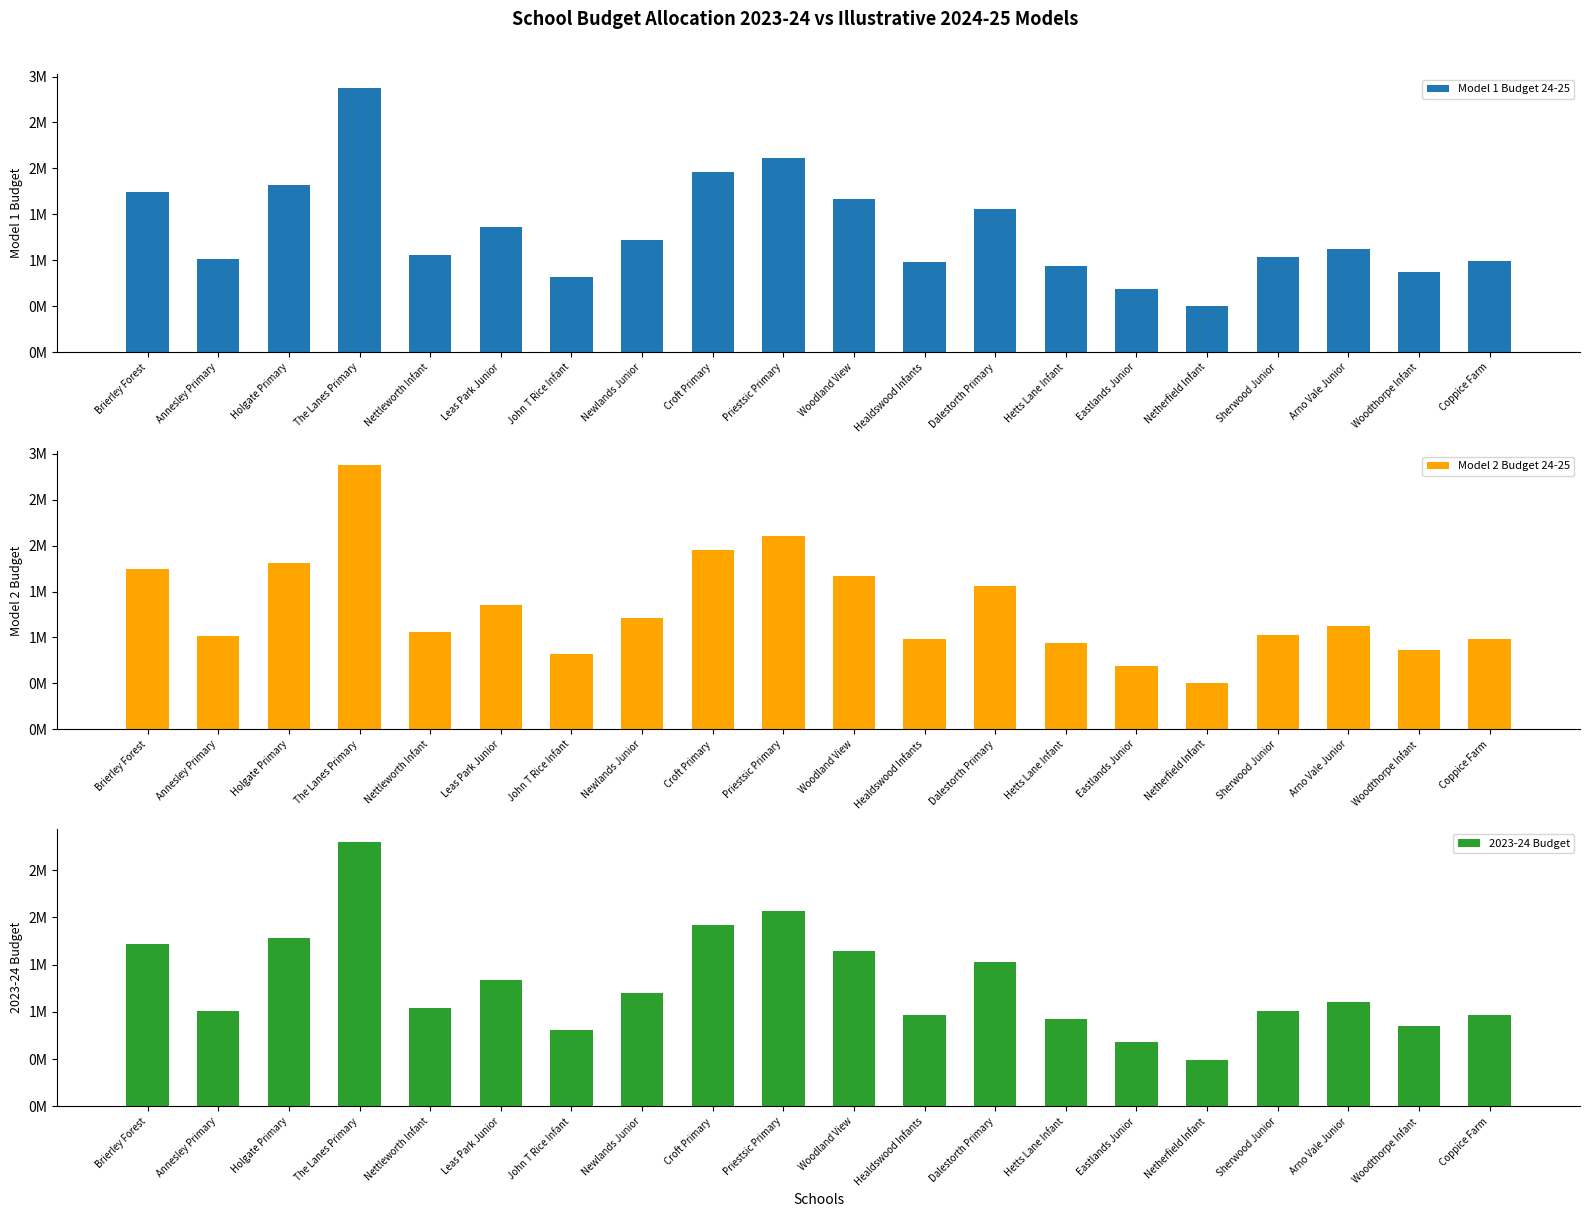

Does the chart contain any negative values?

No